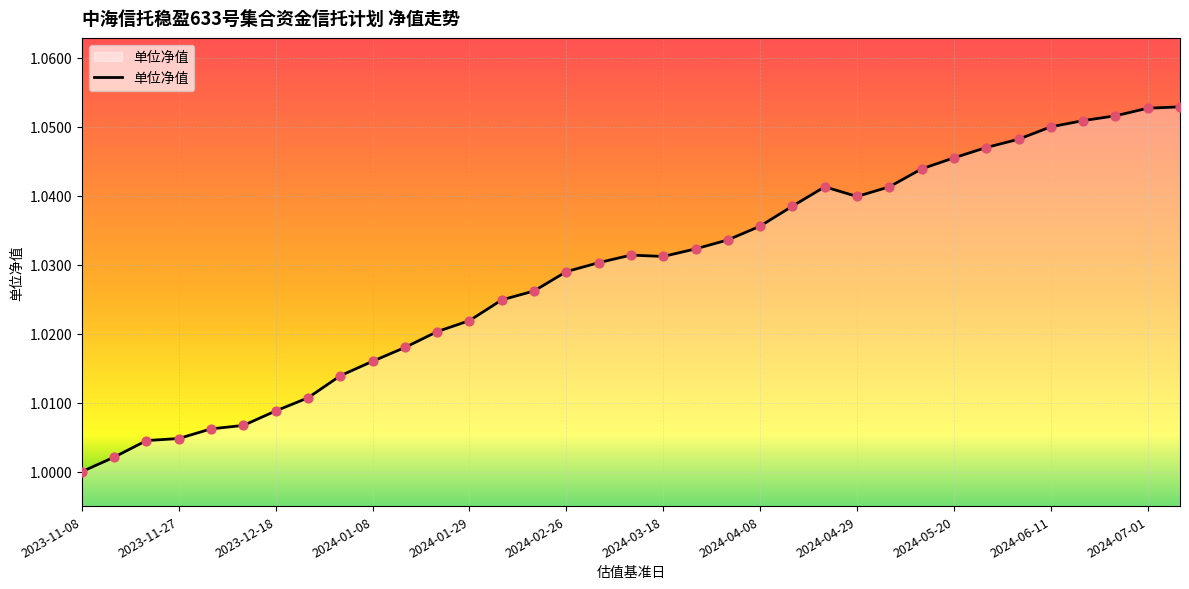

How many lines are shown in the chart?

1